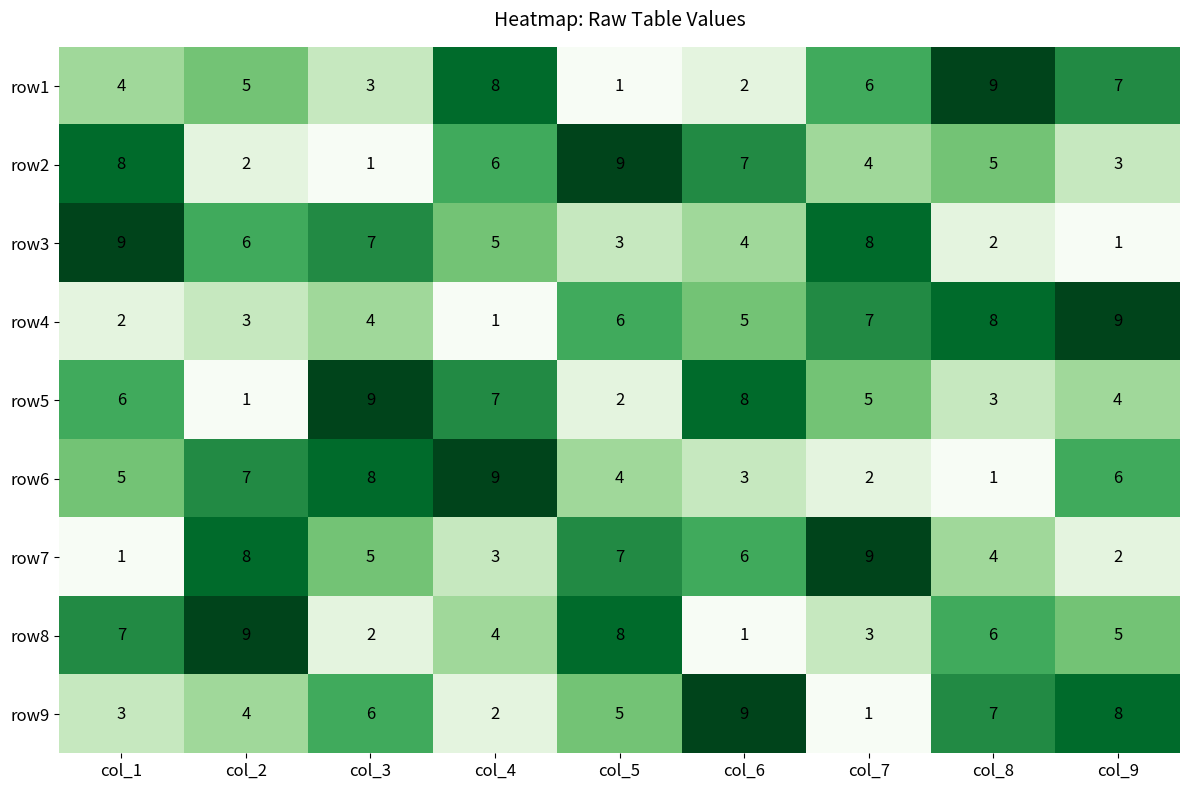

At which label is row5 closest to 5?

col_7